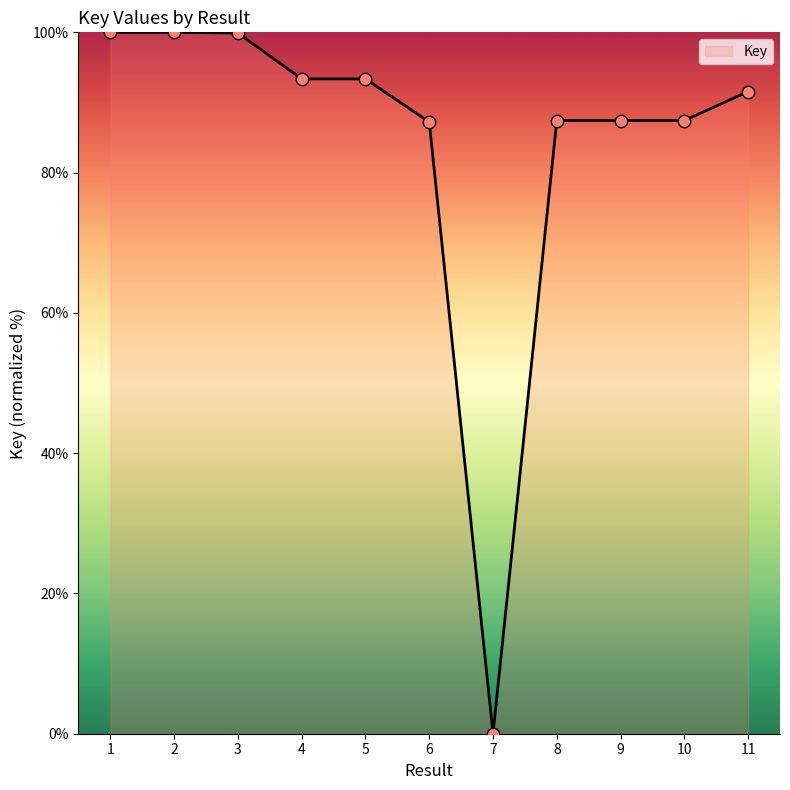

What is the change in value from 2 to 4?

-6.6